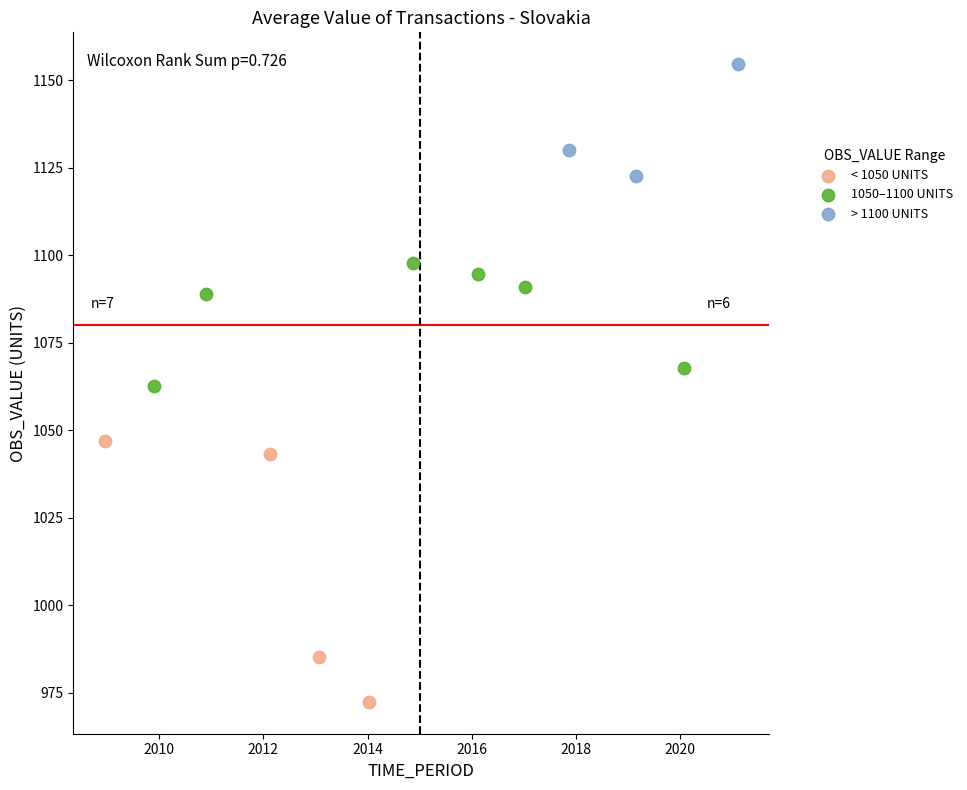

Which series reaches the maximum Y coordinate?

> 1100 UNITS